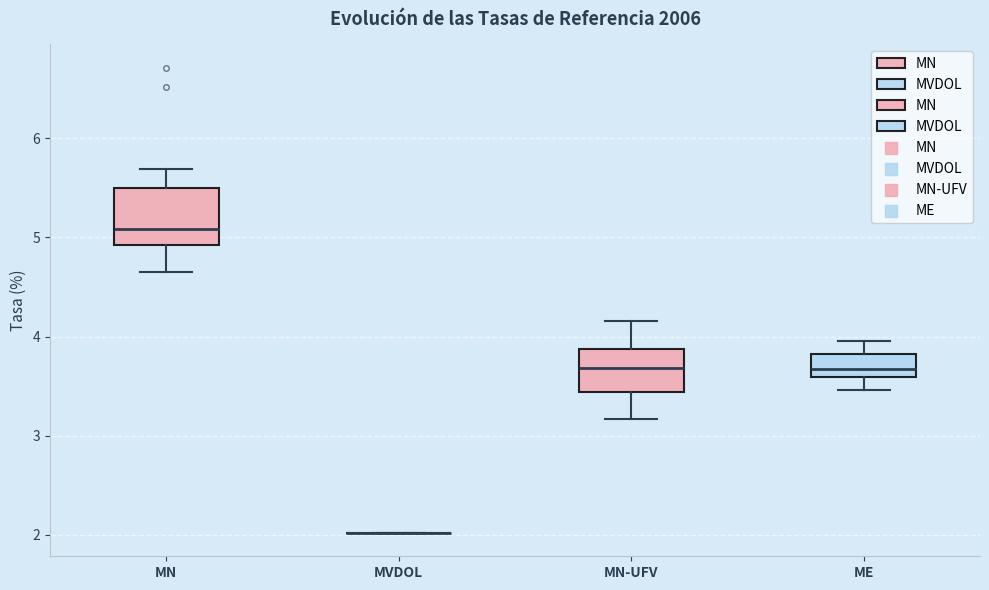

Reading left to right, read every box against the y-axis: the position of its median line, the range the box covers, and the ends of its whiskers. The values are not printed on the chart, so give them approximately, as read against the axis.

MN: median 5.1, box 4.9 to 5.5, whiskers 4.7 to 5.7
MVDOL: box collapsed to a line at 2.0, whiskers 2.0 to 2.0
MN-UFV: median 3.7, box 3.4 to 3.9, whiskers 3.2 to 4.2
ME: median 3.7, box 3.6 to 3.8, whiskers 3.5 to 4.0